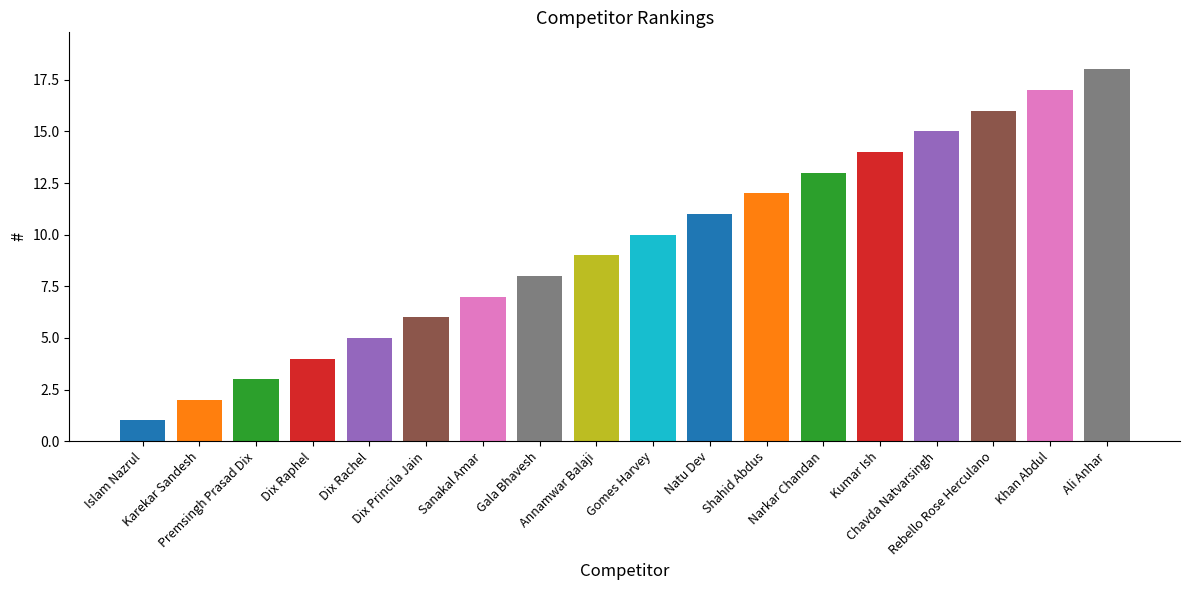

The chart shows a value of 1 at Islam Nazrul. True or false?

True